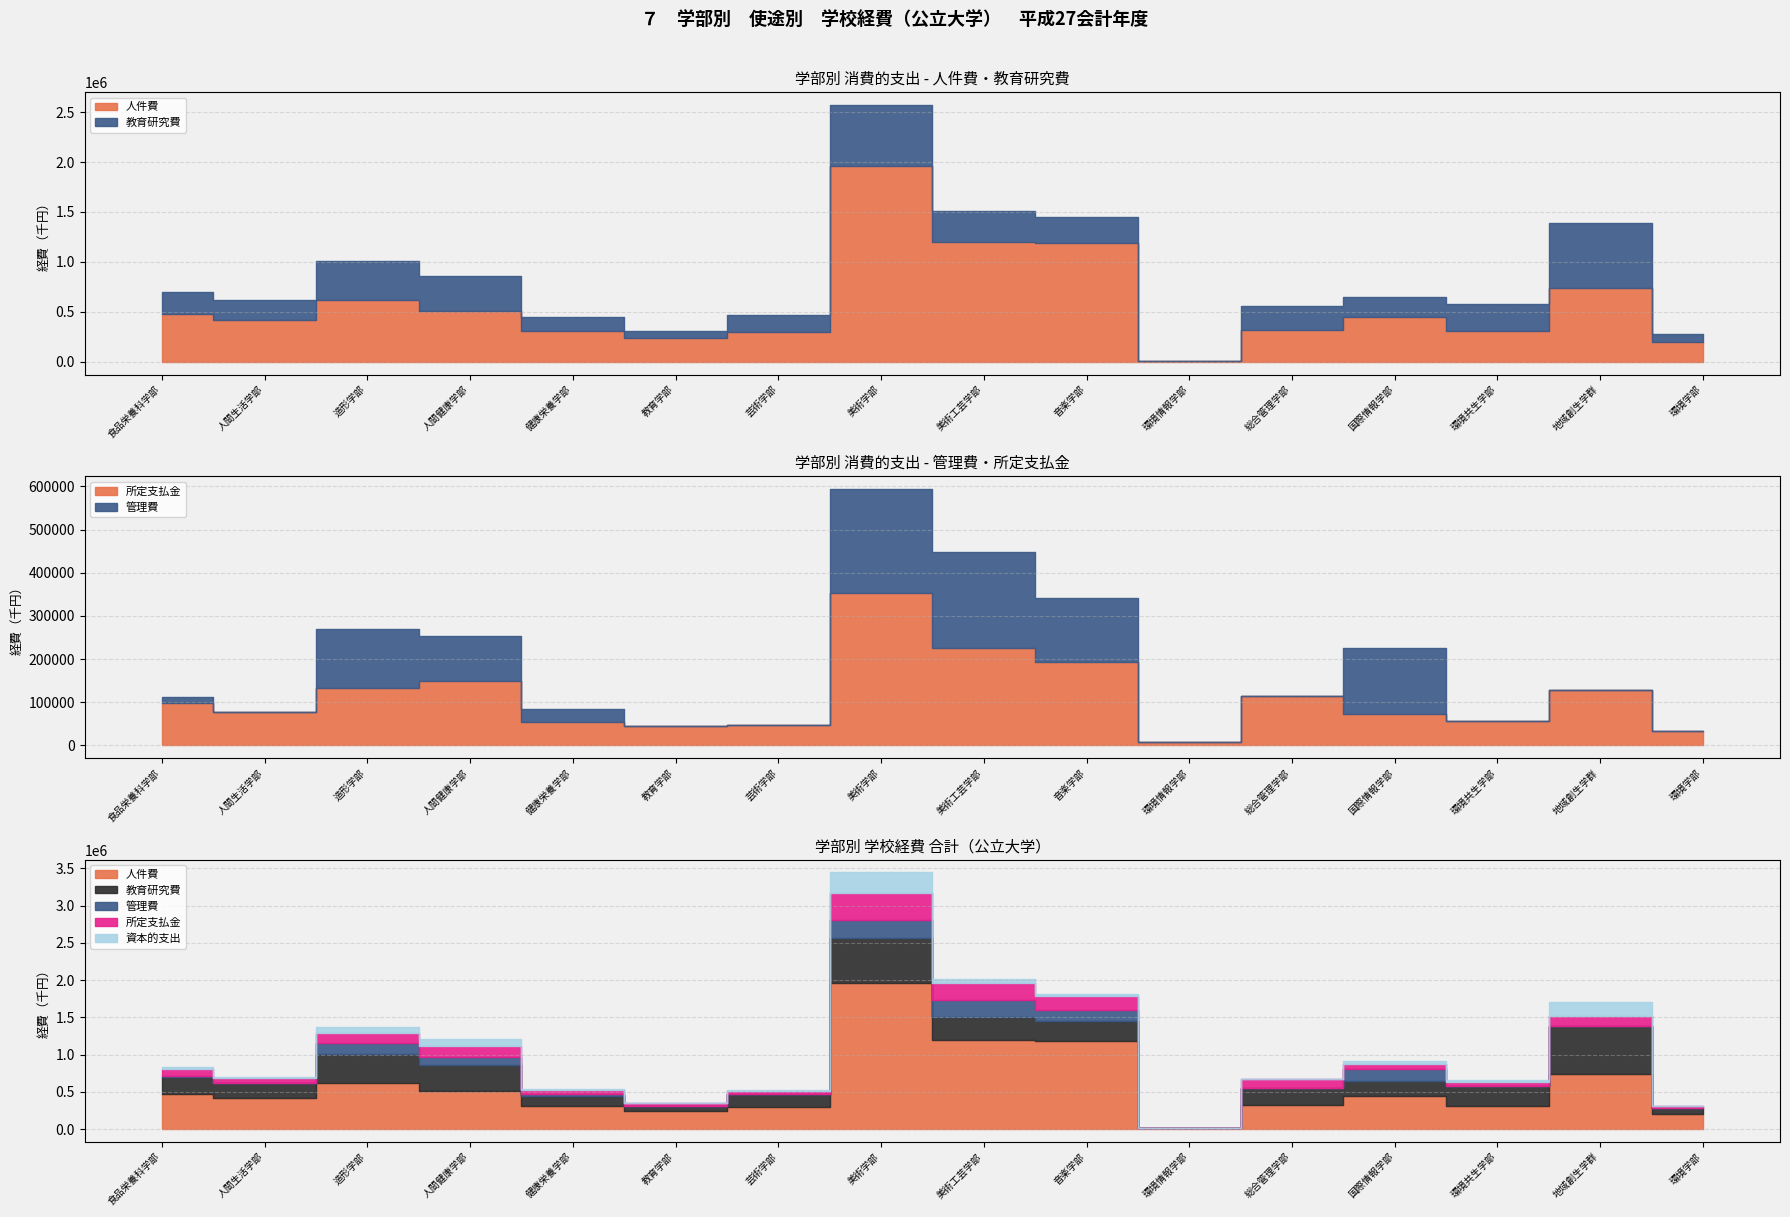

The value of 所定支払金 at 美術学部 is 471028. True or false?

False